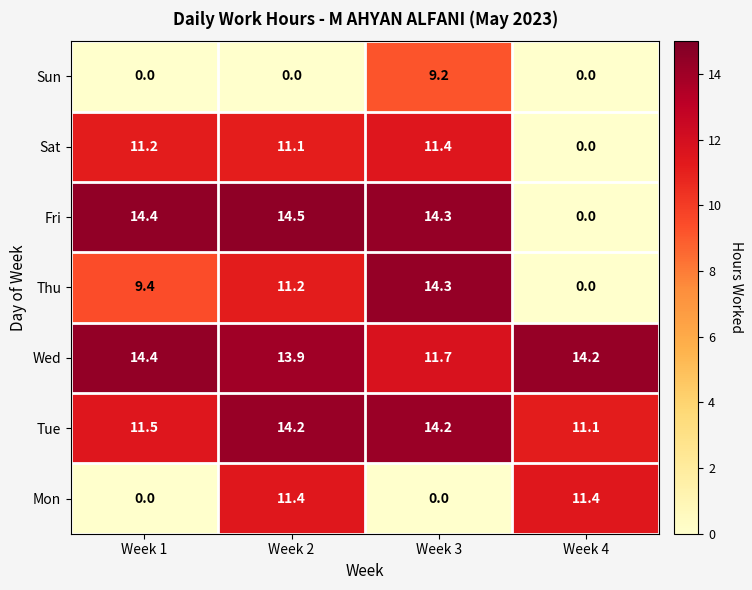

At which category is the sum across all series the highest?

Week 2